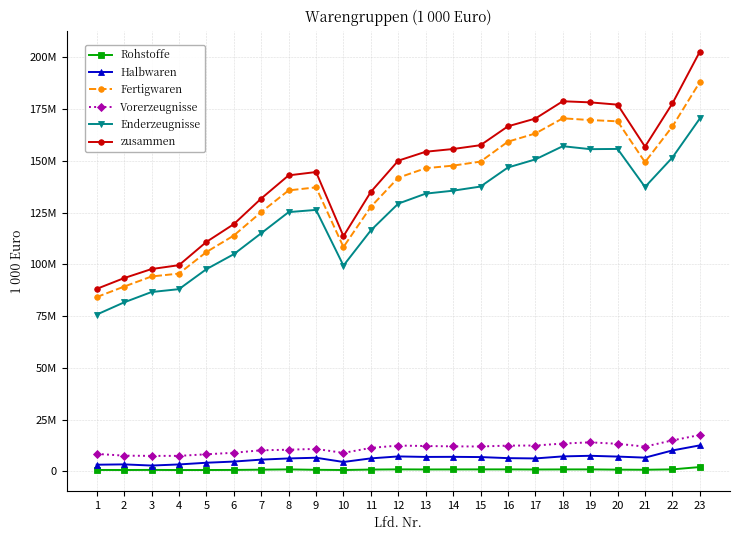

What are all the series names shown in the legend?

Rohstoffe, Halbwaren, Fertigwaren, Vorerzeugnisse, Enderzeugnisse, zusammen